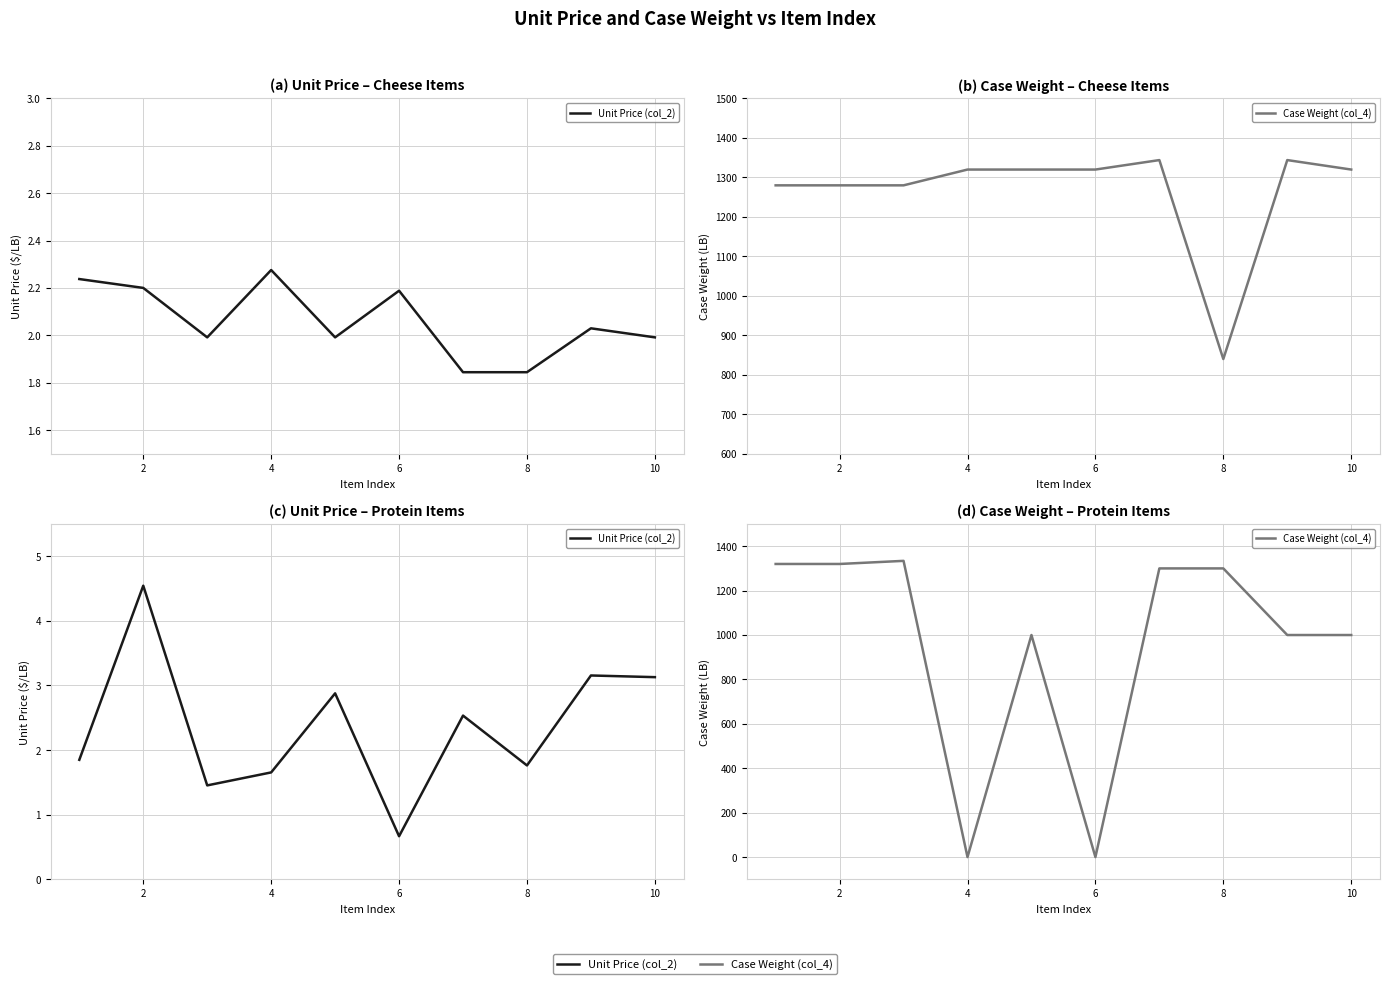

Reading right to left, what are all the values shown in this chart?

Unit Price (col_2): 3.1	3.2	1.8	2.5	0.7	2.9	1.7	1.5	4.5	1.8
Case Weight (col_4): 1000.0	1000.0	1300.0	1300.0	0.0	1000.0	0.0	1334.0	1320.0	1320.0